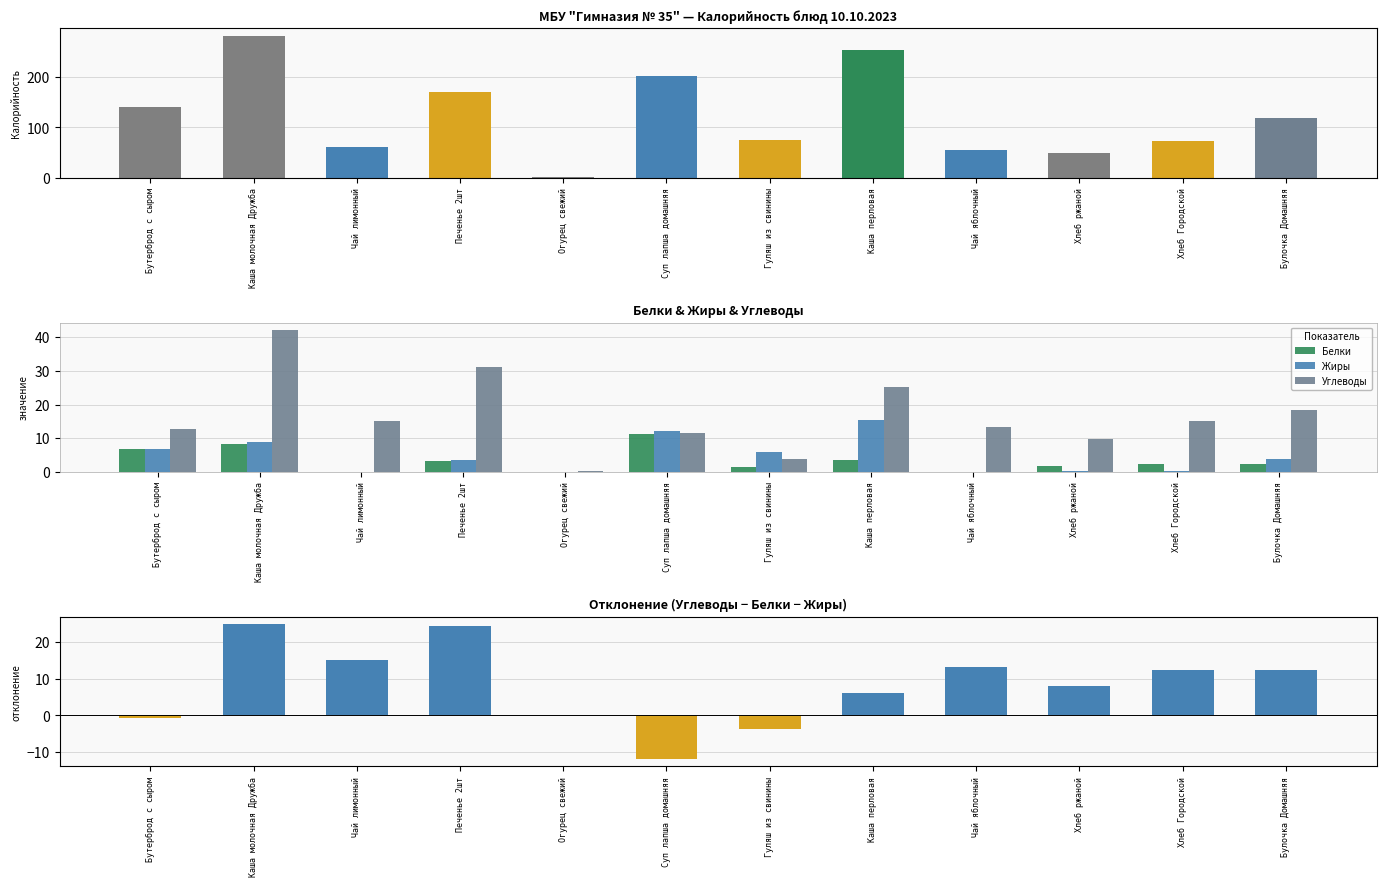

Reading left to right, list all the values displayed in this chart.

Калорийность: Бутерброд с сыром=140.7	Каша молочная Дружба=282.0	Чай лимонный=61.2	Печенье 2шт=170.0	Огурец свежий=2.3	Суп лапша домашняя=201.4	Гуляш из свинины=75.4	Каша перловая=254.0	Чай яблочный=54.3	Хлеб ржаной=49.6	Хлеб Городской=73.9	Булочка Домашняя=118.3
Белки: Бутерброд с сыром=6.7	Каша молочная Дружба=8.2	Чай лимонный=0.1	Печенье 2шт=3.2	Огурец свежий=0.1	Суп лапша домашняя=11.2	Гуляш из свинины=1.5	Каша перловая=3.7	Чай яблочный=0.1	Хлеб ржаной=1.7	Хлеб Городской=2.5	Булочка Домашняя=2.4
Жиры: Бутерброд с сыром=6.9	Каша молочная Дружба=8.9	Чай лимонный=0.0	Печенье 2шт=3.6	Огурец свежий=0.0	Суп лапша домашняя=12.3	Гуляш из свинины=6.0	Каша перловая=15.4	Чай яблочный=0.1	Хлеб ржаной=0.3	Хлеб Городской=0.4	Булочка Домашняя=3.9
Углеводы: Бутерброд с сыром=12.8	Каша молочная Дружба=42.2	Чай лимонный=15.2	Печенье 2шт=31.2	Огурец свежий=0.4	Суп лапша домашняя=11.5	Гуляш из свинины=3.8	Каша перловая=25.2	Чай яблочный=13.4	Хлеб ржаной=9.9	Хлеб Городской=15.2	Булочка Домашняя=18.5
Углеводы − Белки − Жиры: Бутерброд с сыром=-0.8	Каша молочная Дружба=25.1	Чай лимонный=15.1	Печенье 2шт=24.4	Огурец свежий=0.2	Суп лапша домашняя=-12.0	Гуляш из свинины=-3.8	Каша перловая=6.1	Чай яблочный=13.3	Хлеб ржаной=7.9	Хлеб Городской=12.3	Булочка Домашняя=12.3